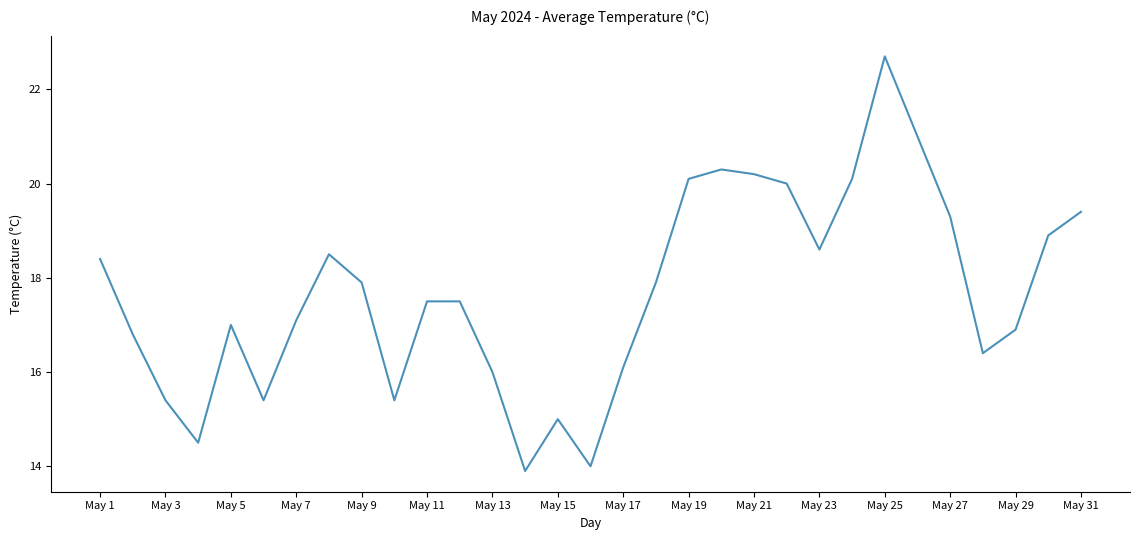

What is the difference between the maximum and second lowest values?

8.7